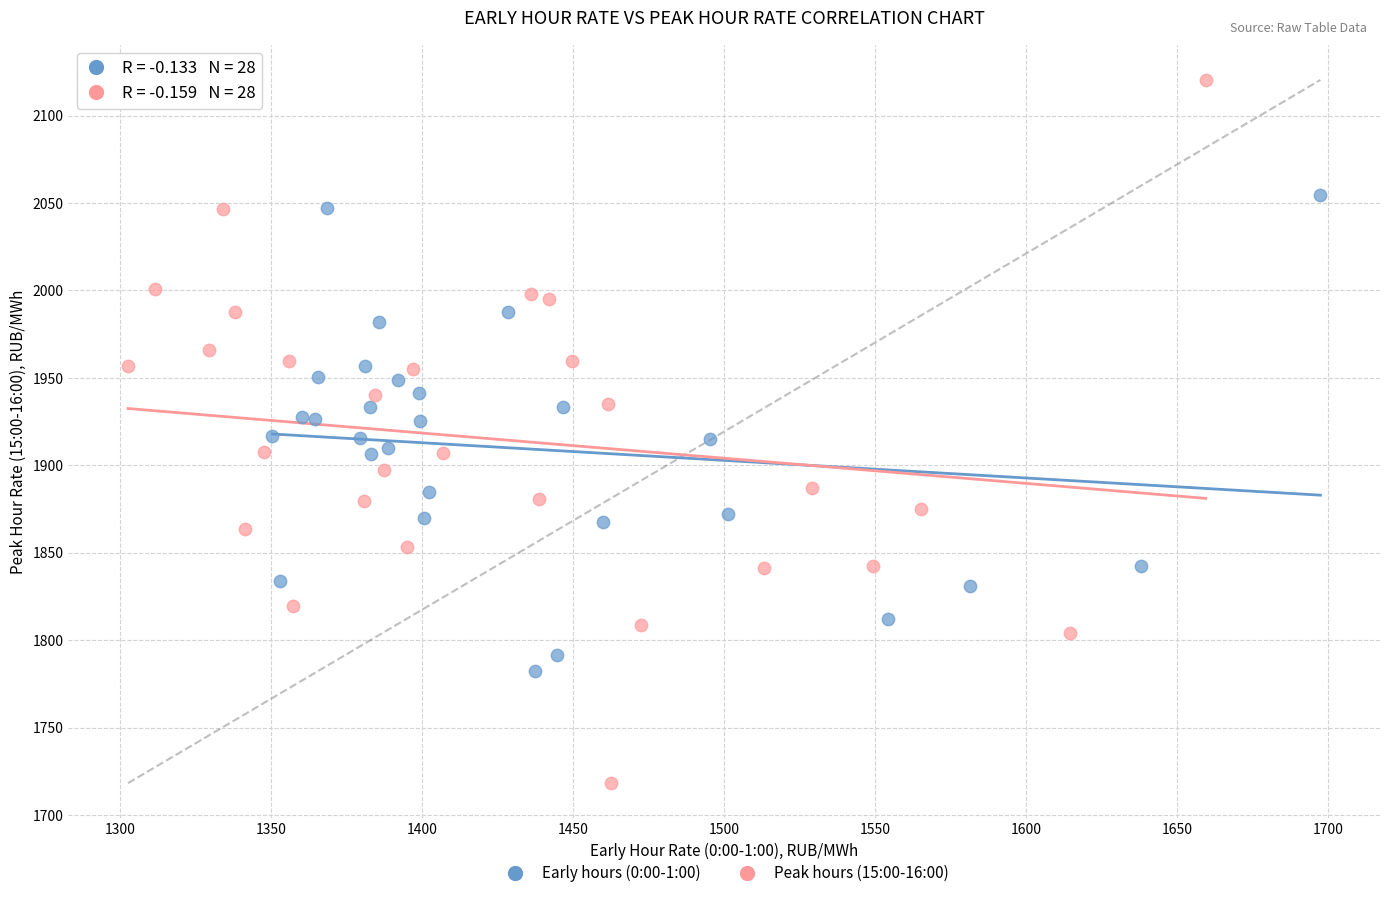

Which series contains the lowest Y value?

Peak hours (15:00-16:00)